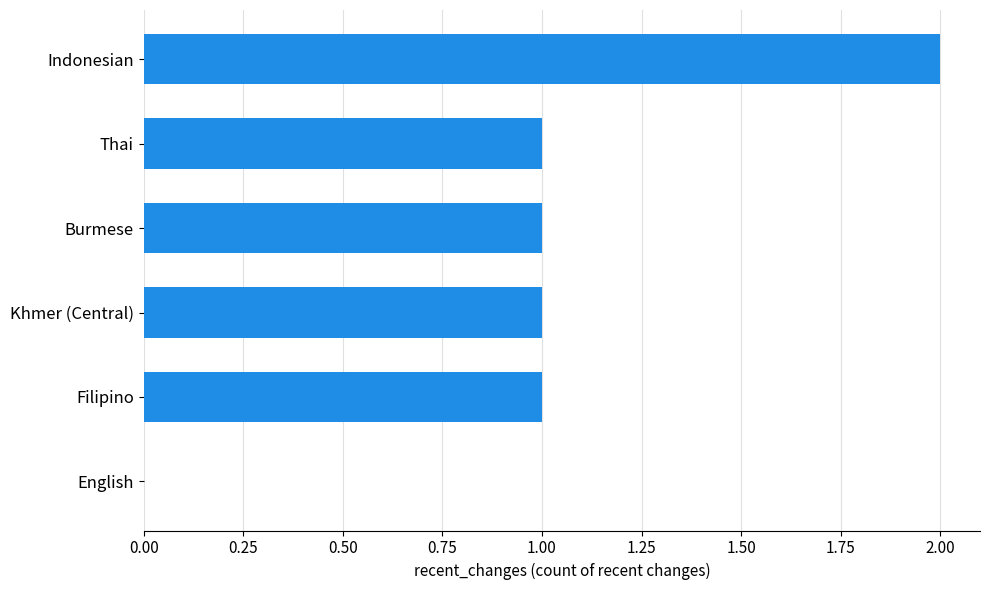

Reading bottom to top, list all the values displayed in this chart.

English=0	Filipino=1	Khmer (Central)=1	Burmese=1	Thai=1	Indonesian=2